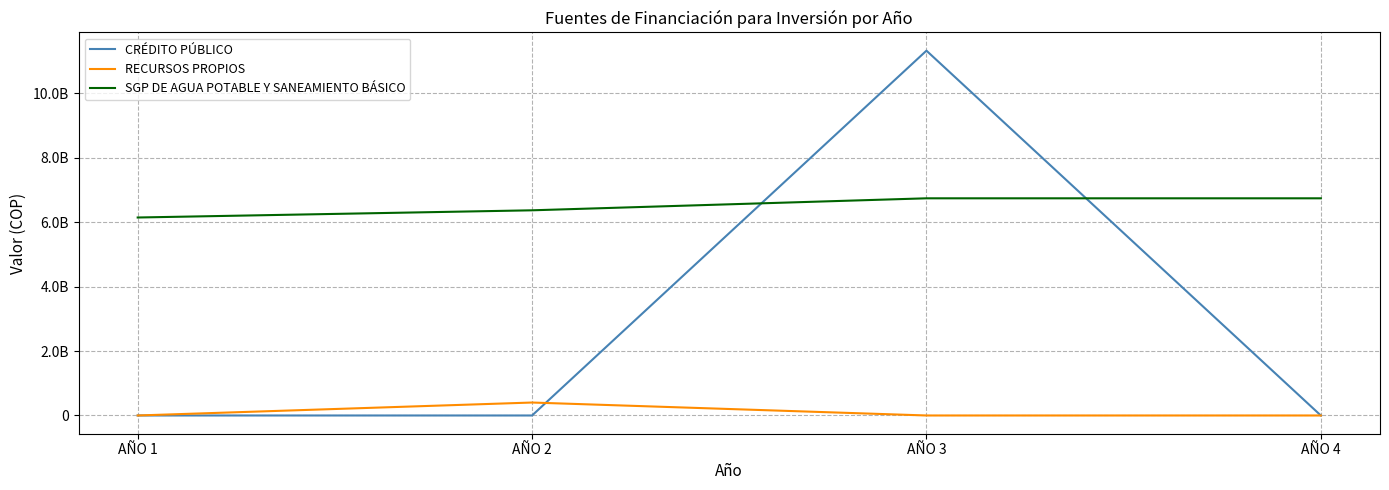

Does the chart display data point markers on the line(s)?

No